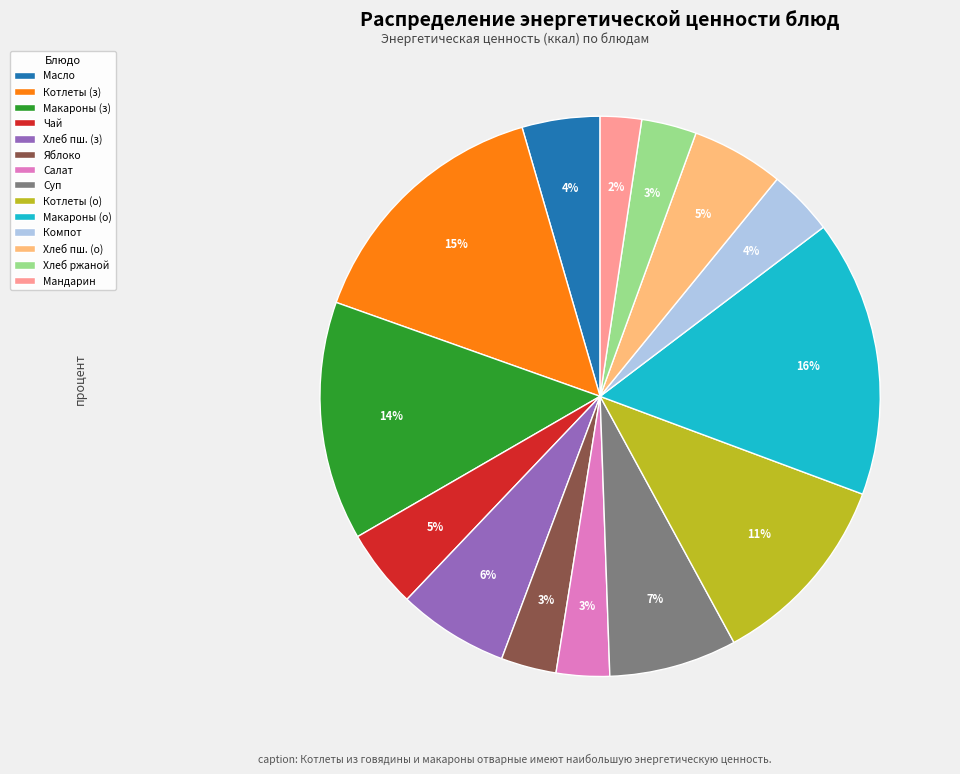

Combined, do Суп and Хлеб пш. (о) account for over 50%?

No